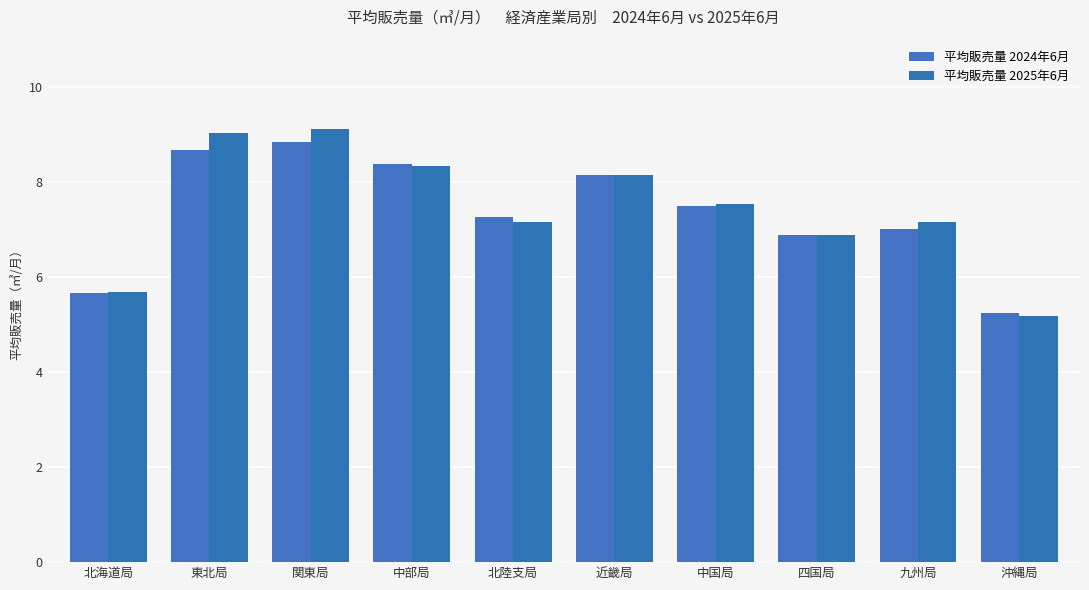

How many bars are there in total?

20